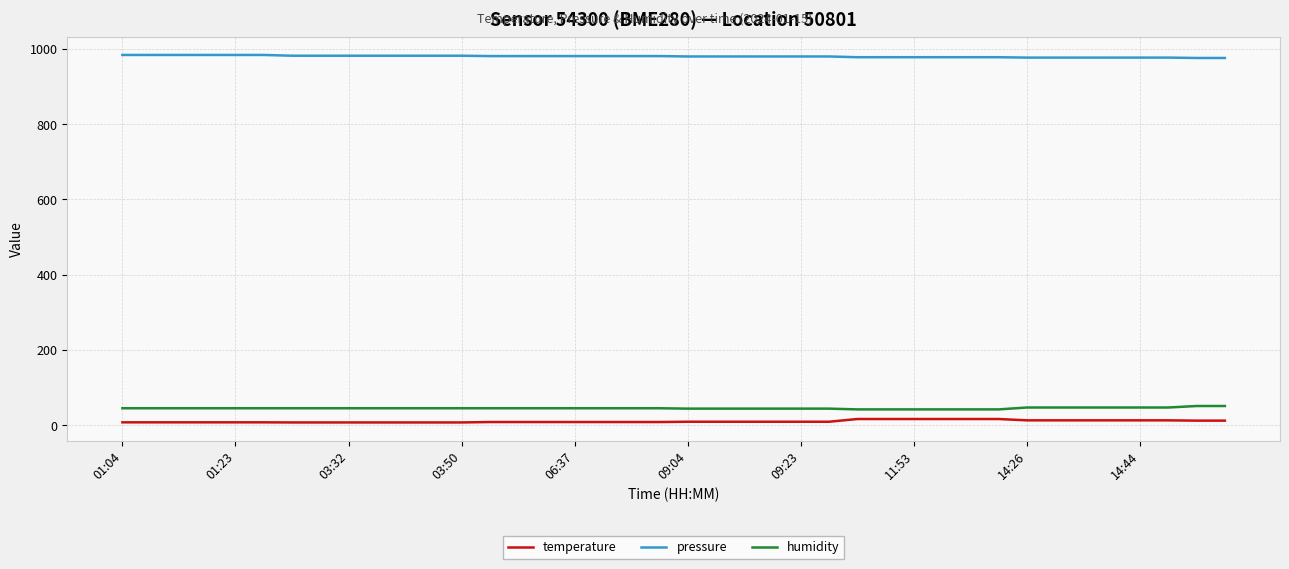

What is the maximum value shown in the chart?

984.0